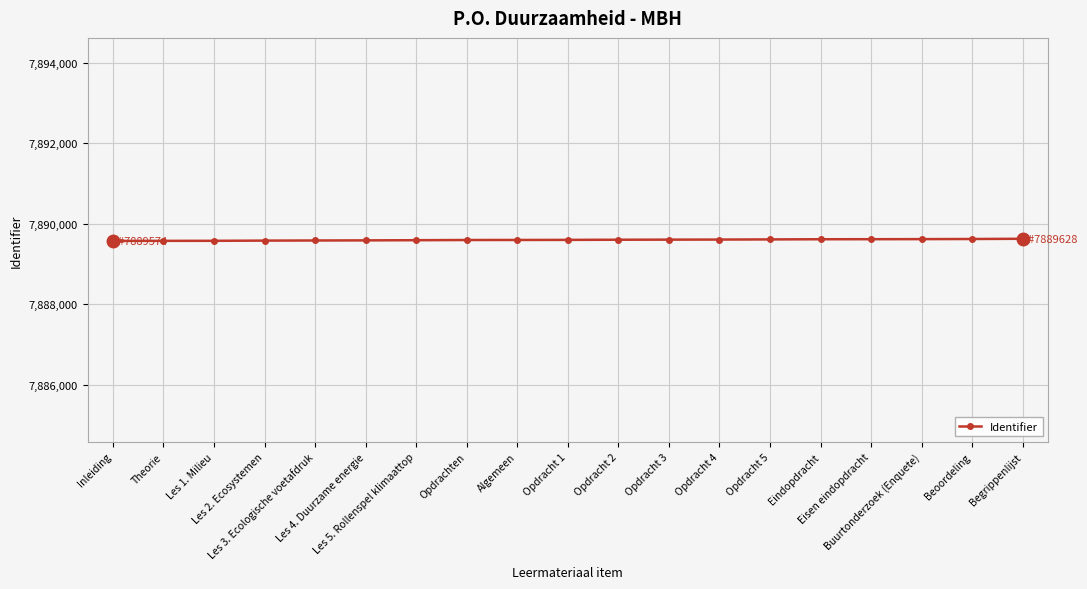

The value at Les 4. Duurzame energie is 4833857. True or false?

False